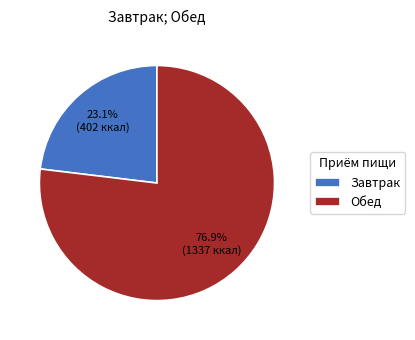

To the nearest percent, what percentage of the pie is Обед?

77%